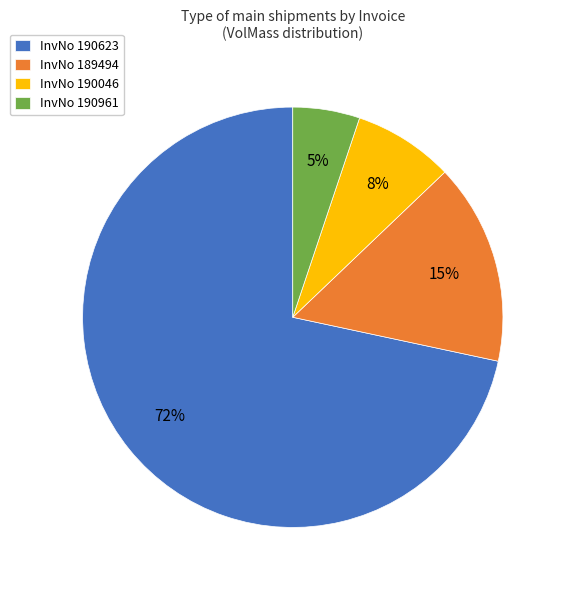

Is it true that InvNo 190961 is 5% of the pie?

True